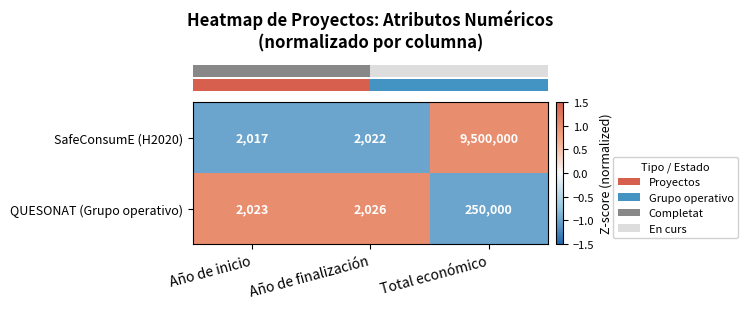

What is the difference between the maximum and minimum values in the QUESONAT (Grupo operativo) series?

247977